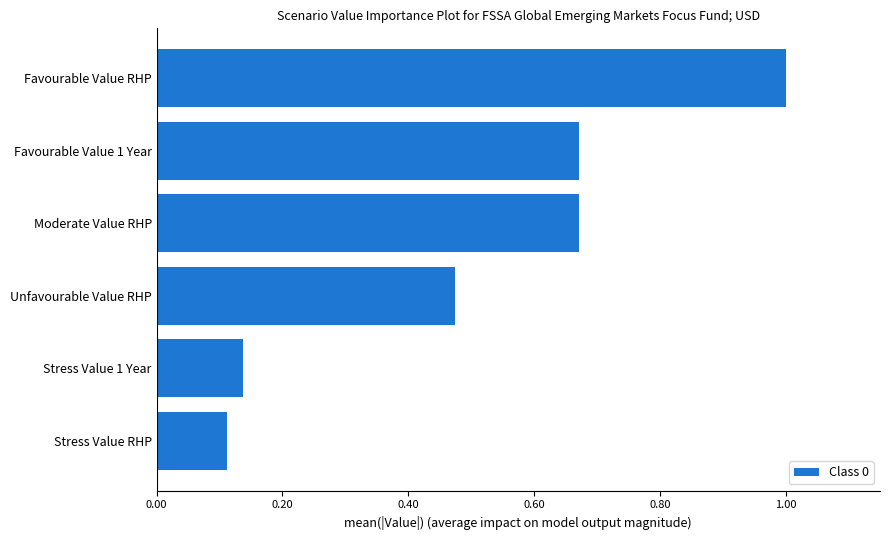

The value at Stress Value 1 Year is 0.1. True or false?

True